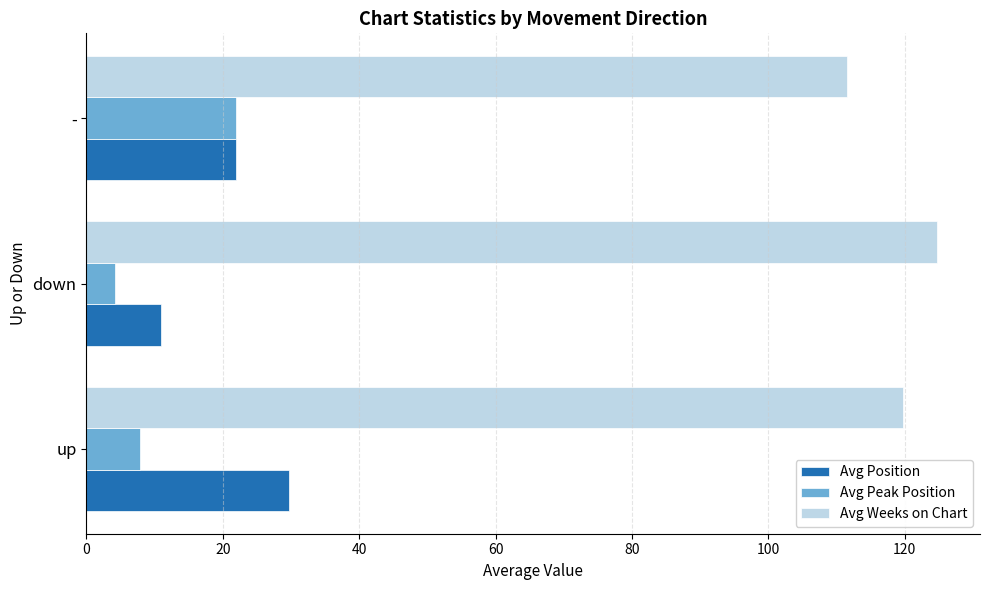

Is it true that Avg Peak Position equals 22.0 at -?

True